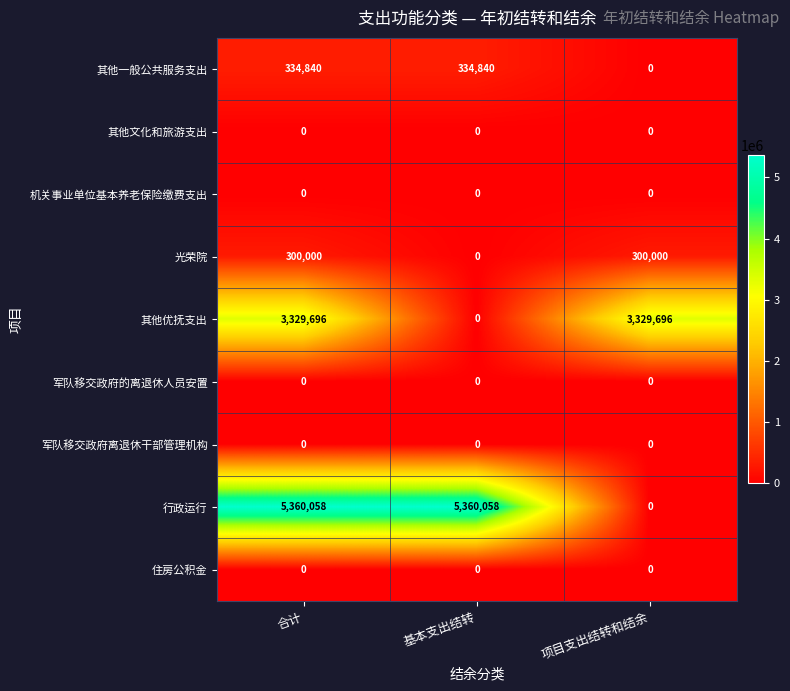

True or false: 其他文化和旅游支出 has a value of 0 at 基本支出结转.

True